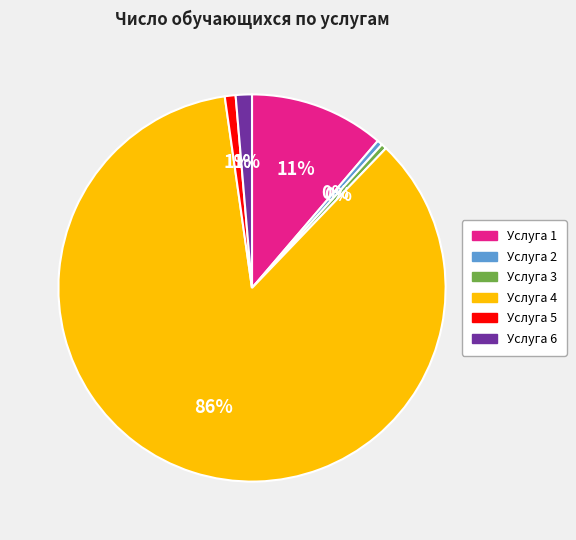

What is the largest slice in the pie chart?

Услуга 4